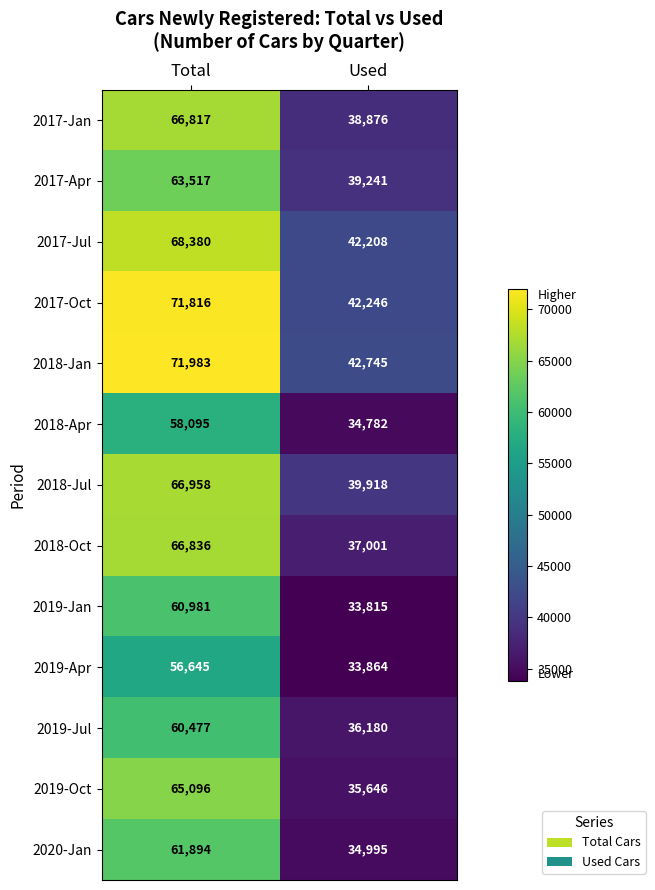

Which series has the largest range (max minus min)?

2018-Oct